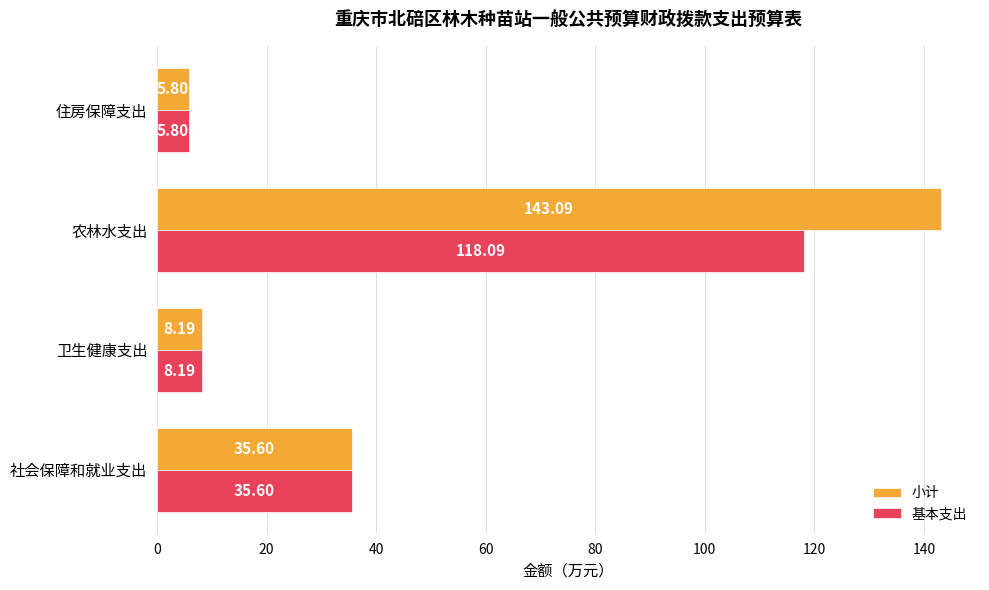

Rank the series by their maximum value, from highest to lowest.

小计, 基本支出